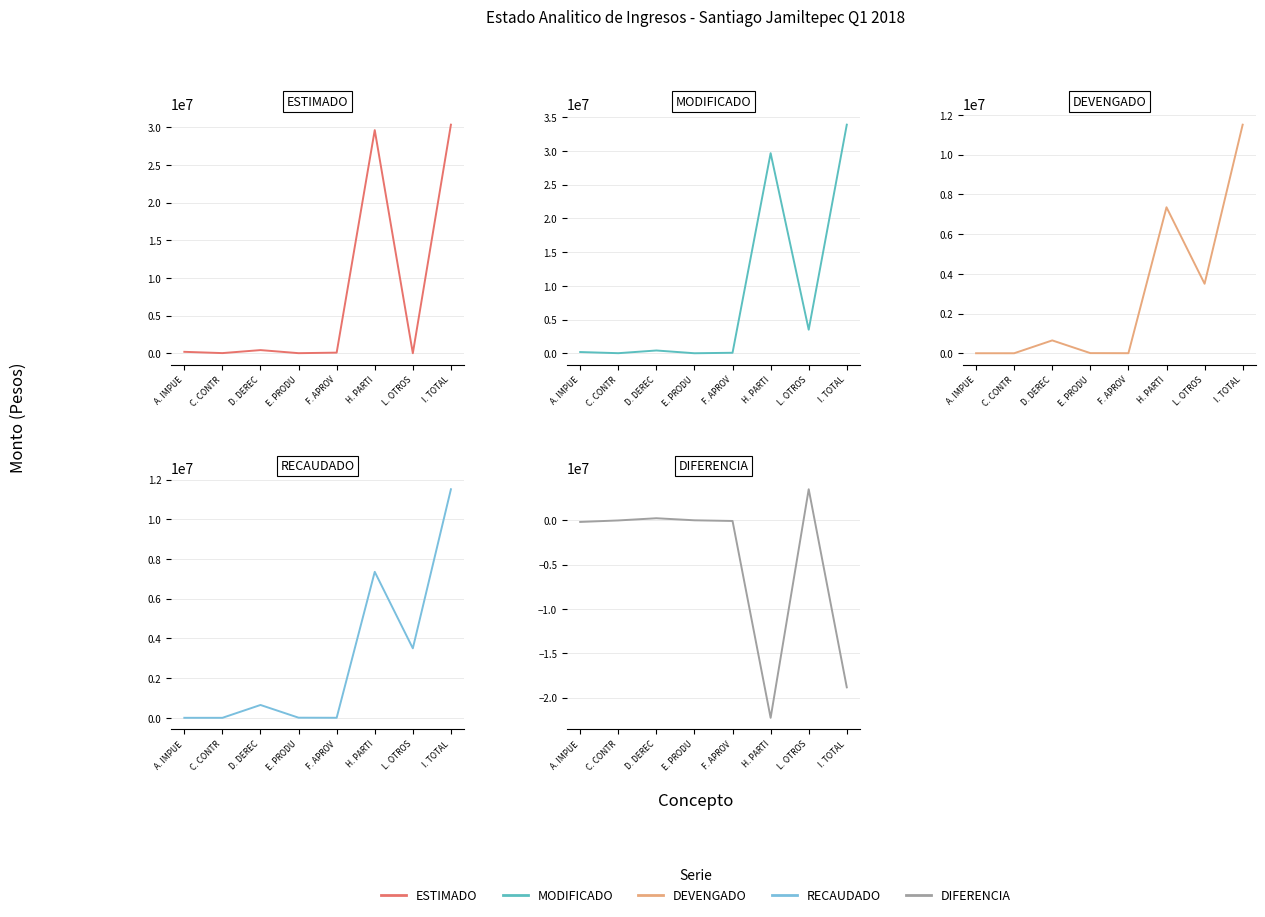

Which category has the highest value across all series?

I. TOTAL